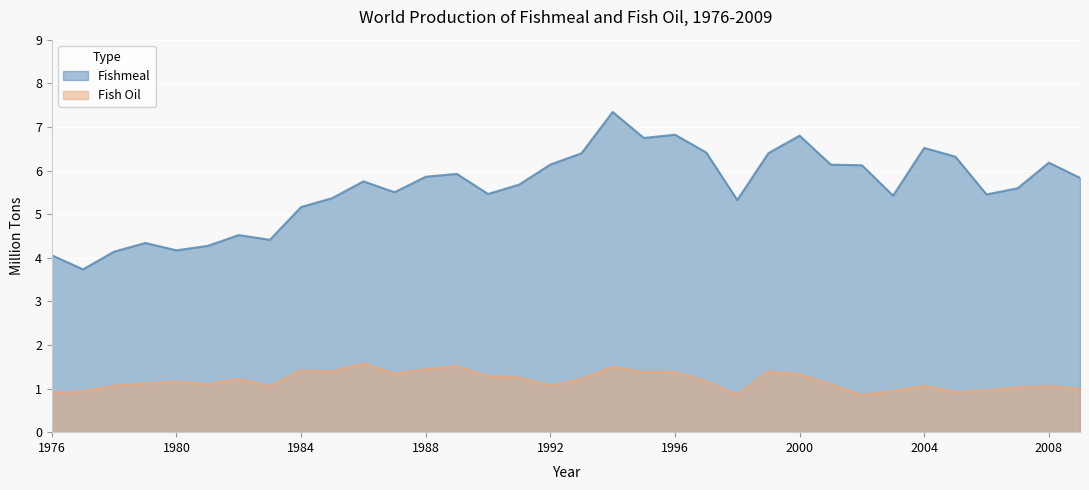

List the labels in order of Fishmeal value, largest first.

1994, 1996, 2000, 1995, 2004, 1997, 1999, 1993, 2005, 2008, 1992, 2001, 2002, 1989, 1988, 2009, 1986, 1991, 2007, 1987, 1990, 2006, 2003, 1985, 1998, 1984, 1982, 1983, 1979, 1981, 1980, 1978, 1976, 1977